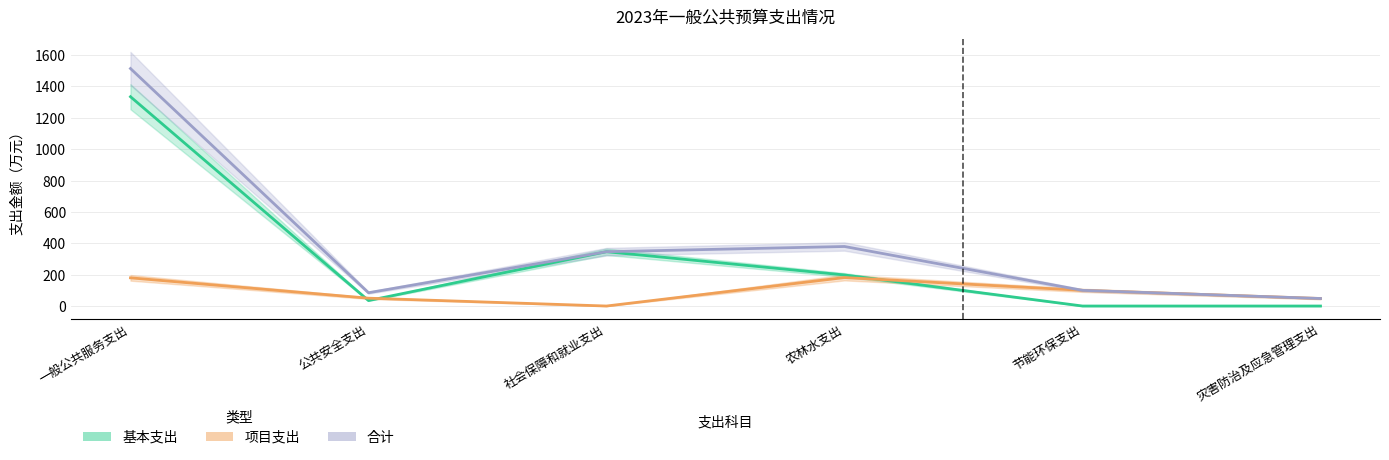

What position from the left is 灾害防治及应急管理支出?

6